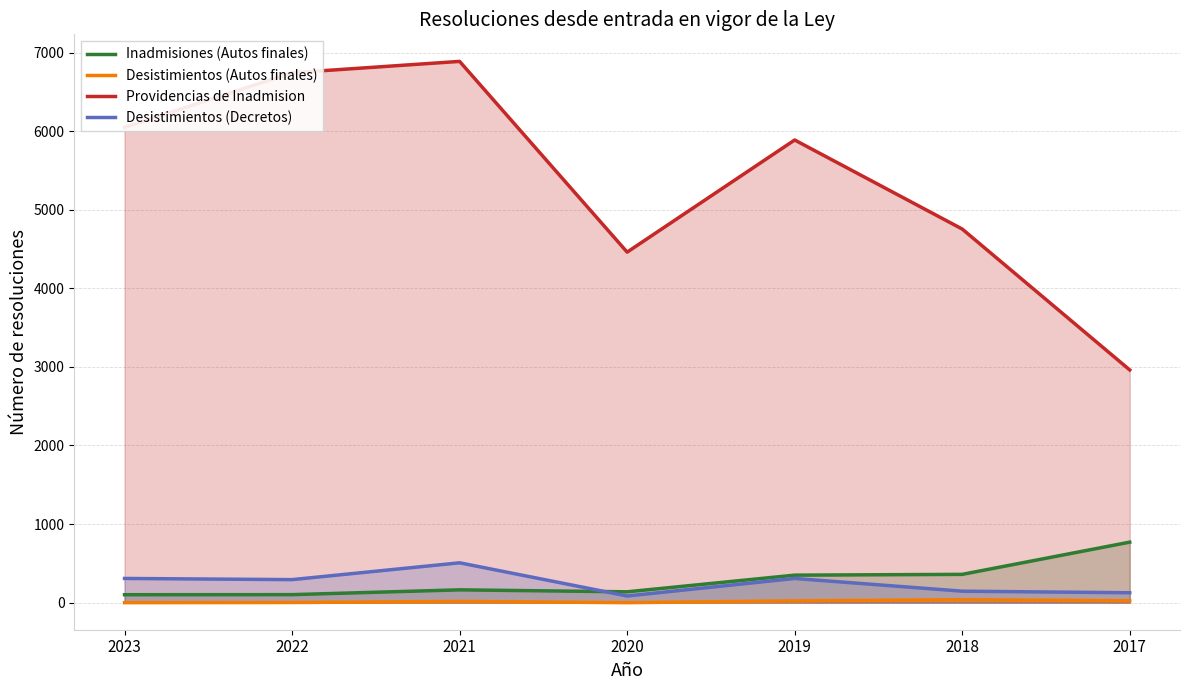

How many interior local valleys does the Providencias de Inadmision series have?

1